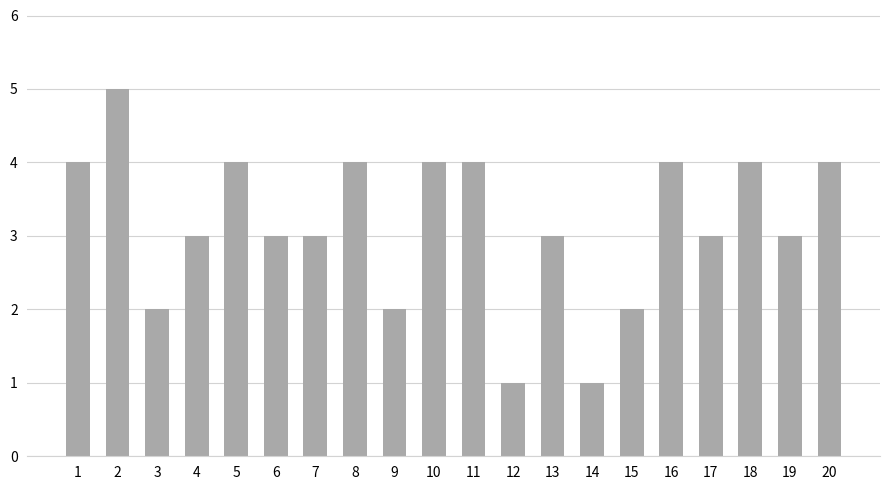

Reading left to right, what are all the values shown in this chart?

1=4	2=5	3=2	4=3	5=4	6=3	7=3	8=4	9=2	10=4	11=4	12=1	13=3	14=1	15=2	16=4	17=3	18=4	19=3	20=4